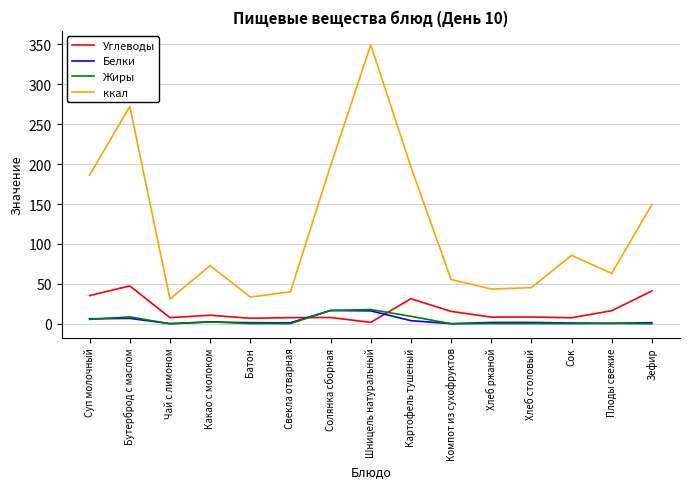

Which series changed the most between Какао с молоком and Картофель тушеный?

ккал